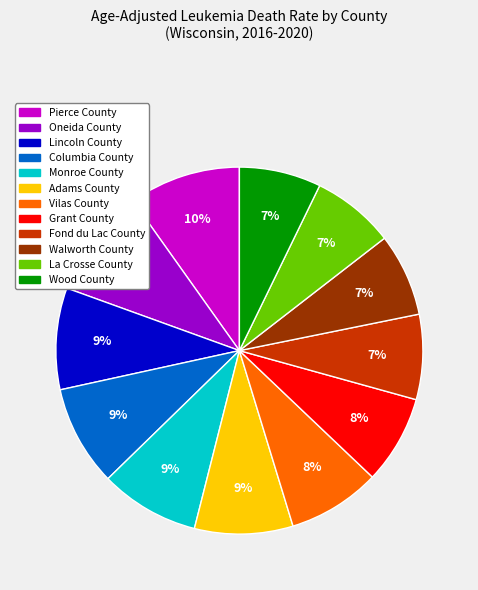

Is there any slice that represents more than half of the pie?

No